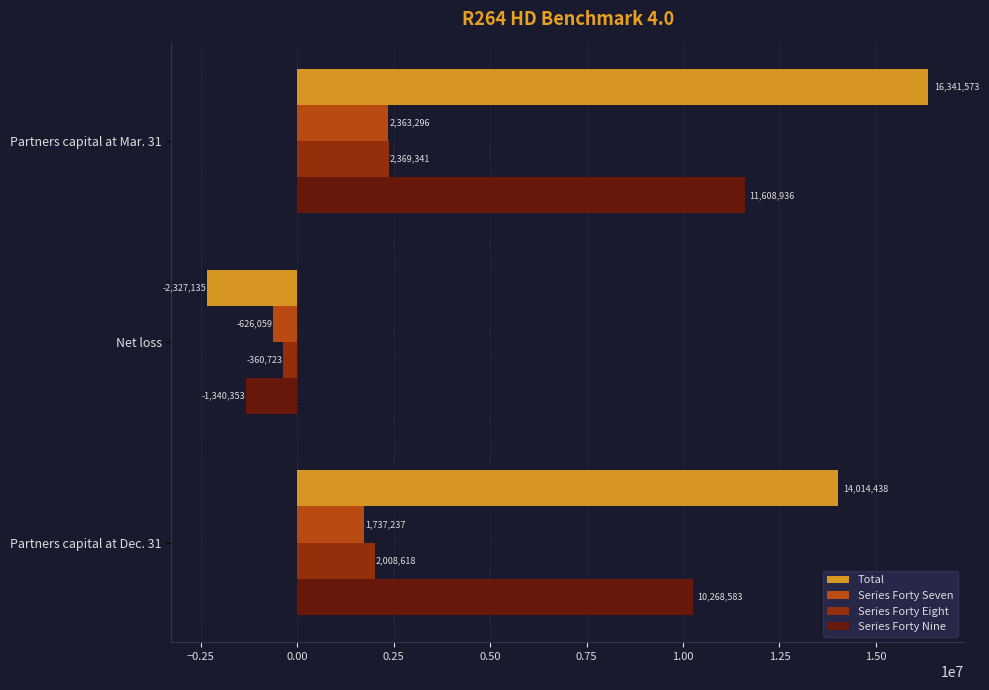

Is it true that Series Forty Nine equals 10268583 at Partners capital at Dec. 31?

True